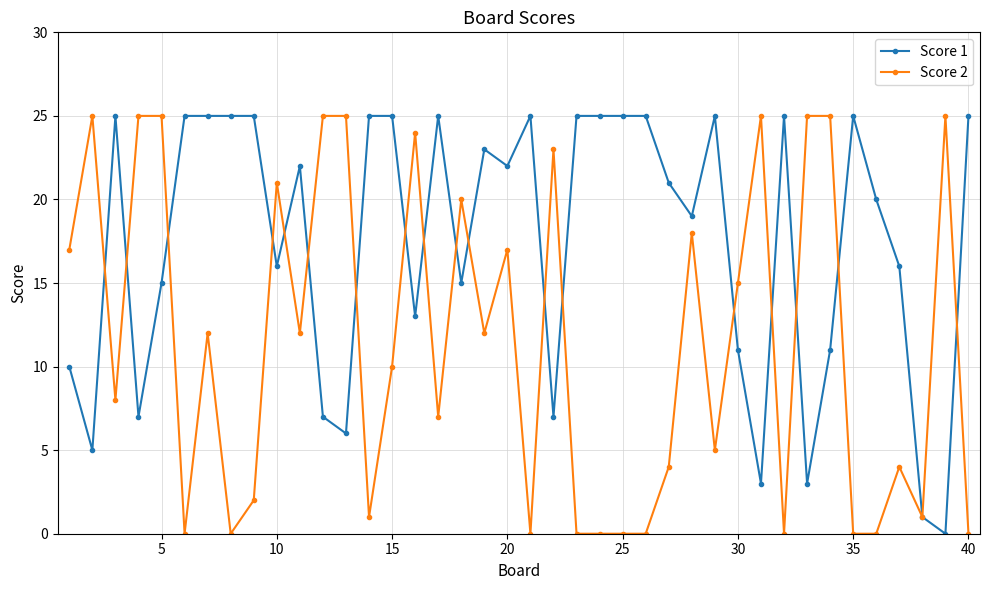

In Score 1, how many points are lower than both neighbors (excluding endpoints)?

12